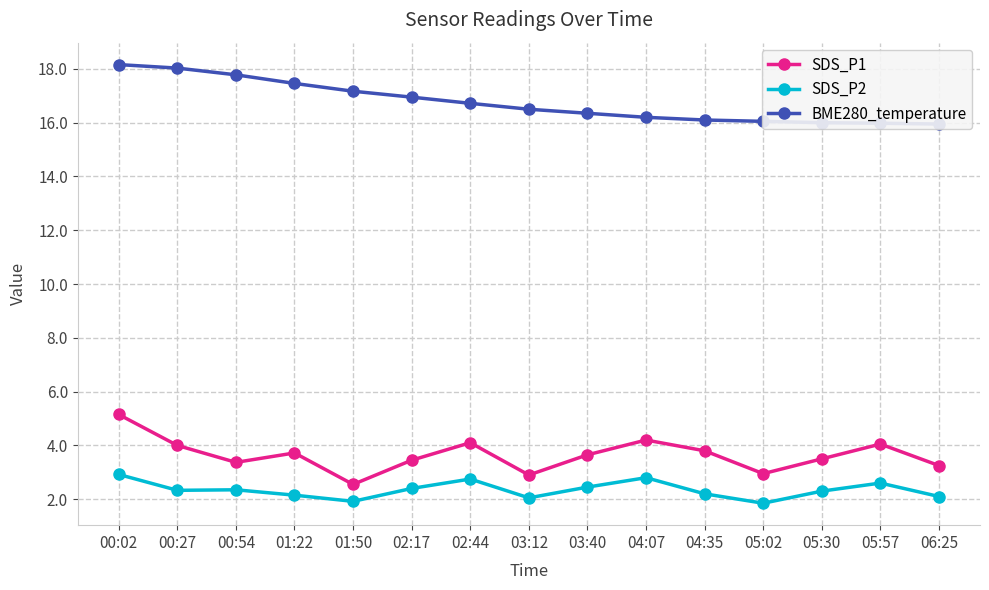

Rank the series at 04:35 from lowest to highest value.

SDS_P2, SDS_P1, BME280_temperature